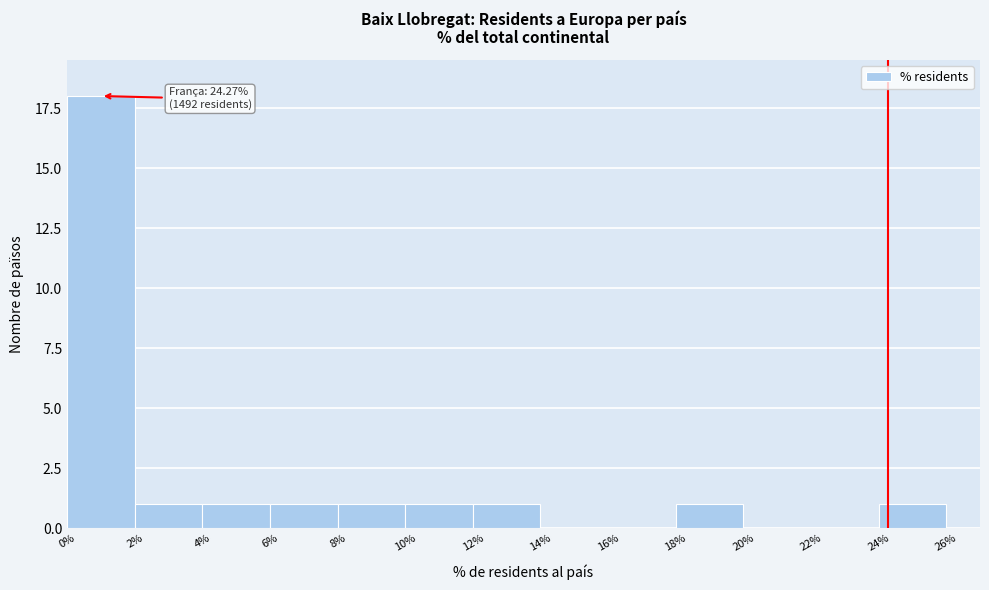

Which range on the x-axis has the tallest bar?

0% to 2%